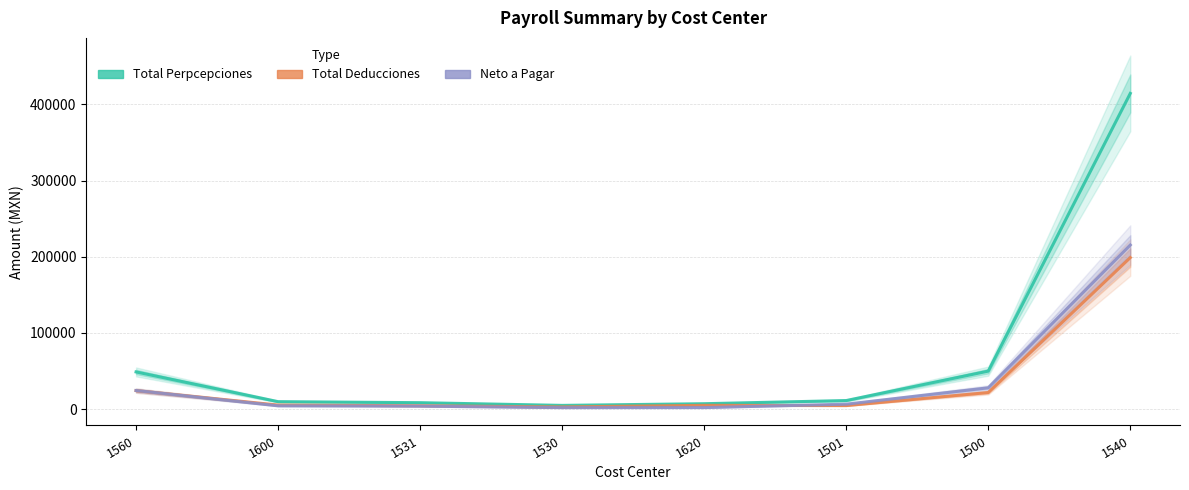

Reading left to right, what are all the values shown in this chart?

Total Perpcepciones: 1560=48920.1	1600=9900.2	1531=8560.6	1530=5003.3	1620=7209.4	1501=11354.8	1500=49984.6	1540=414390.5
Total Deducciones: 1560=24390.1	1600=5453.2	1531=4535.0	1530=2970.9	1620=5078.7	1501=4764.3	1500=21897.3	1540=198942.0
Neto a Pagar: 1560=24530.0	1600=4447.1	1531=4025.5	1530=2032.4	1620=2130.7	1501=6590.5	1500=28087.3	1540=215448.5